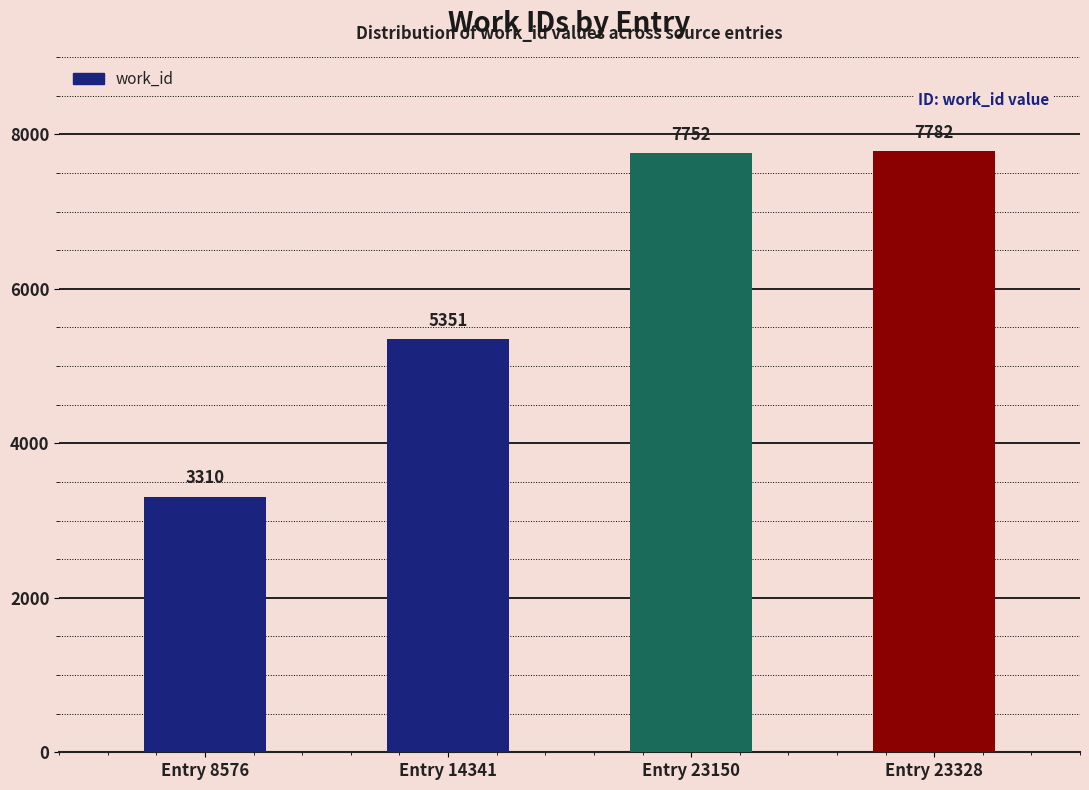

How many categories are shown in the chart?

4